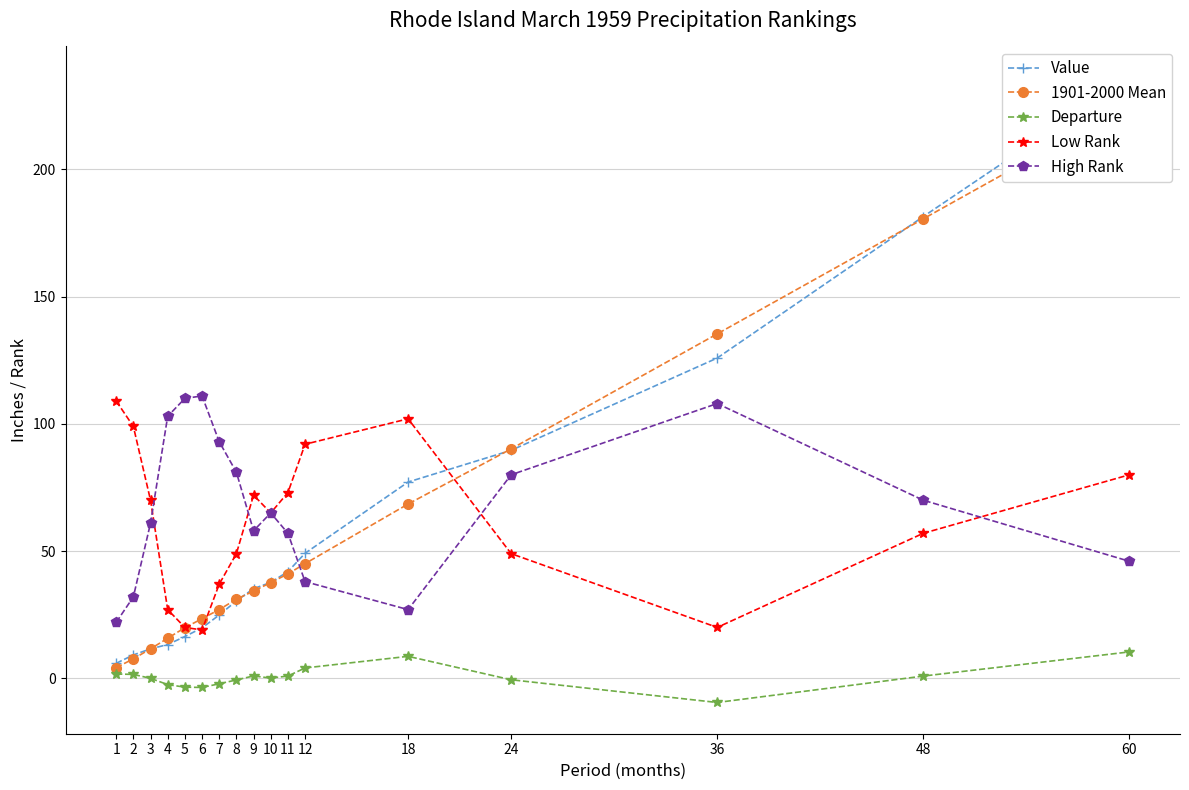

Between 8 and 3, which is larger?

8